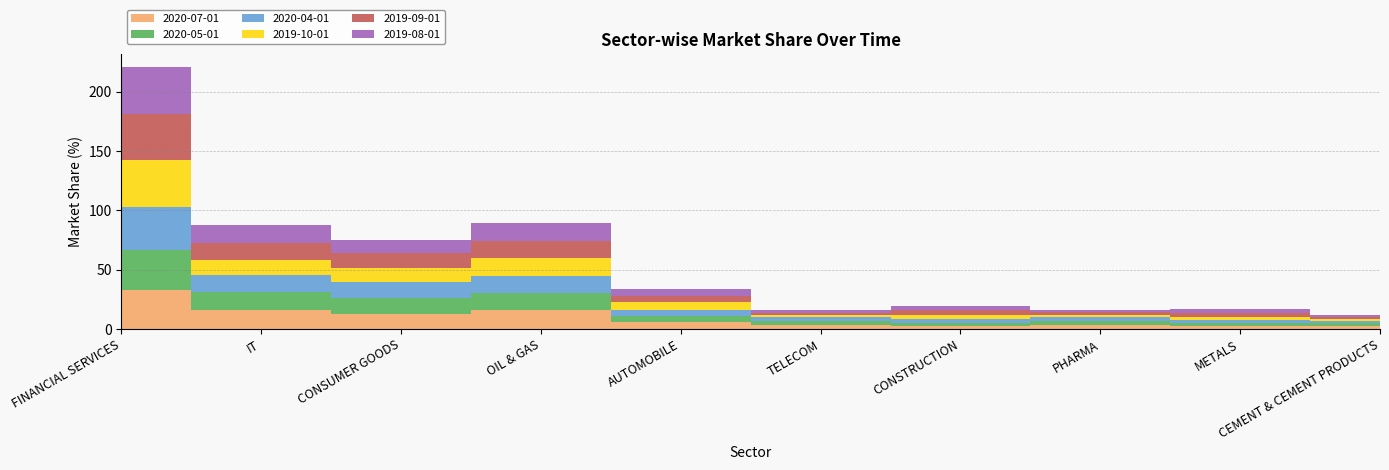

What is the difference between the maximum and minimum values in the 2019-09-01 series?

37.7